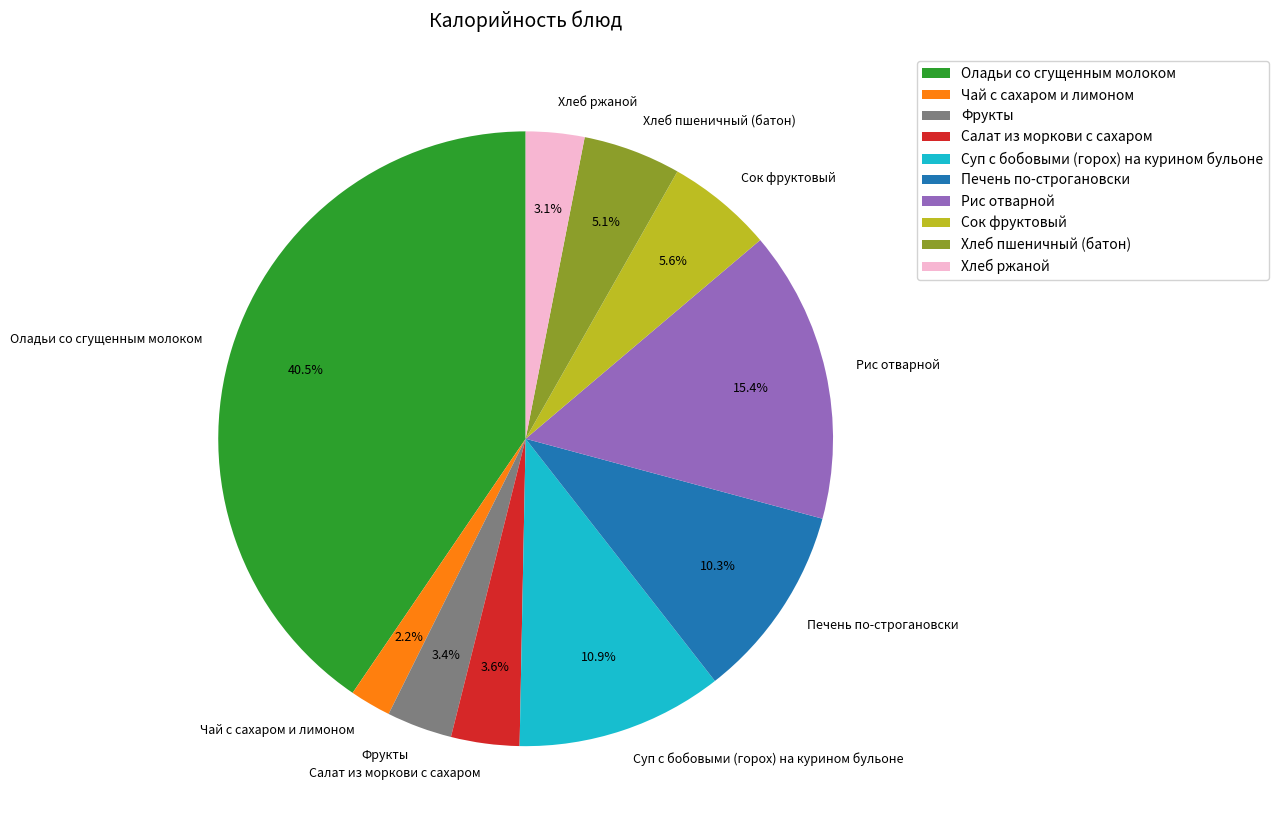

Is there a majority slice in this chart?

No